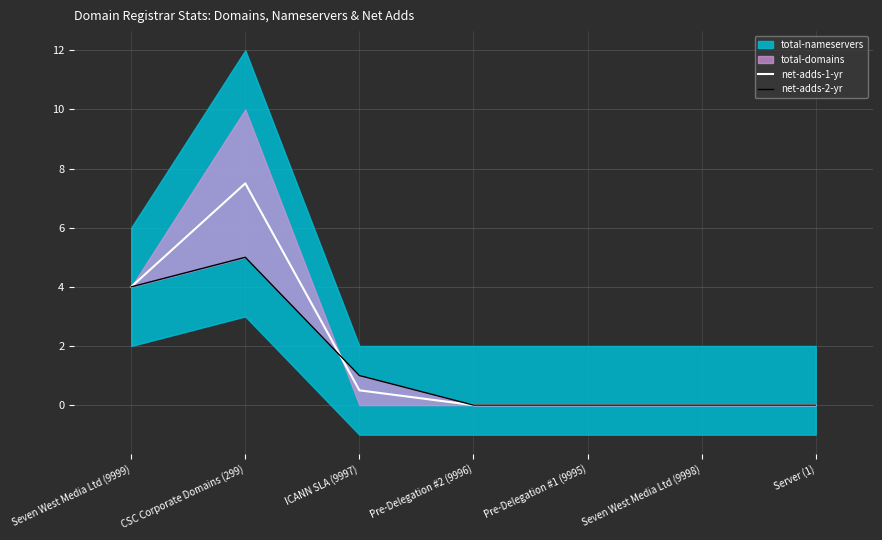

Where is net-adds-1-yr nearest to the value 3?

Seven West Media Ltd (9999)